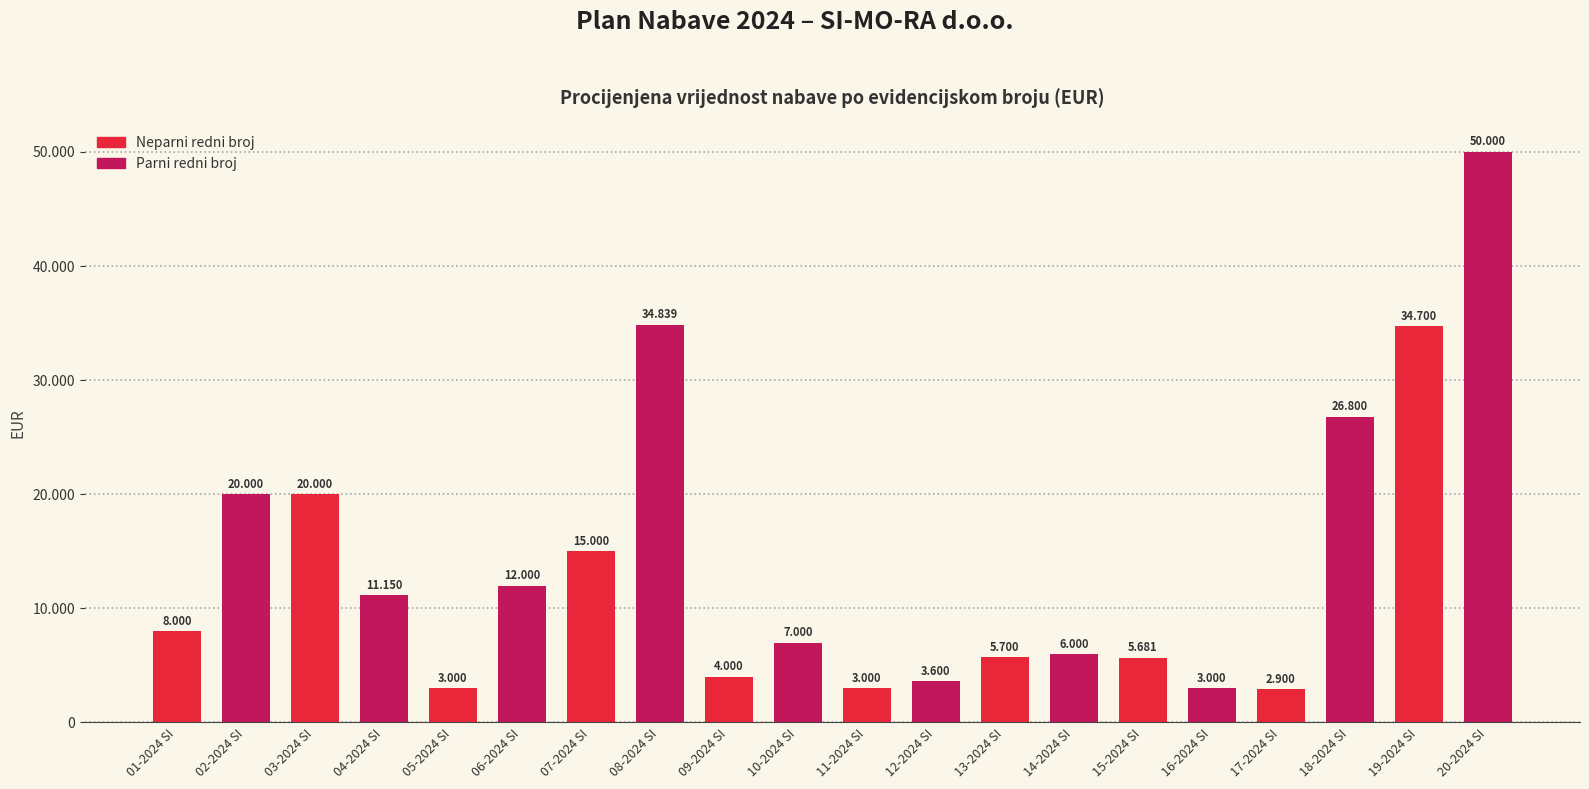

What is the change in value from 02-2024 SI to 04-2024 SI?

-8850.0